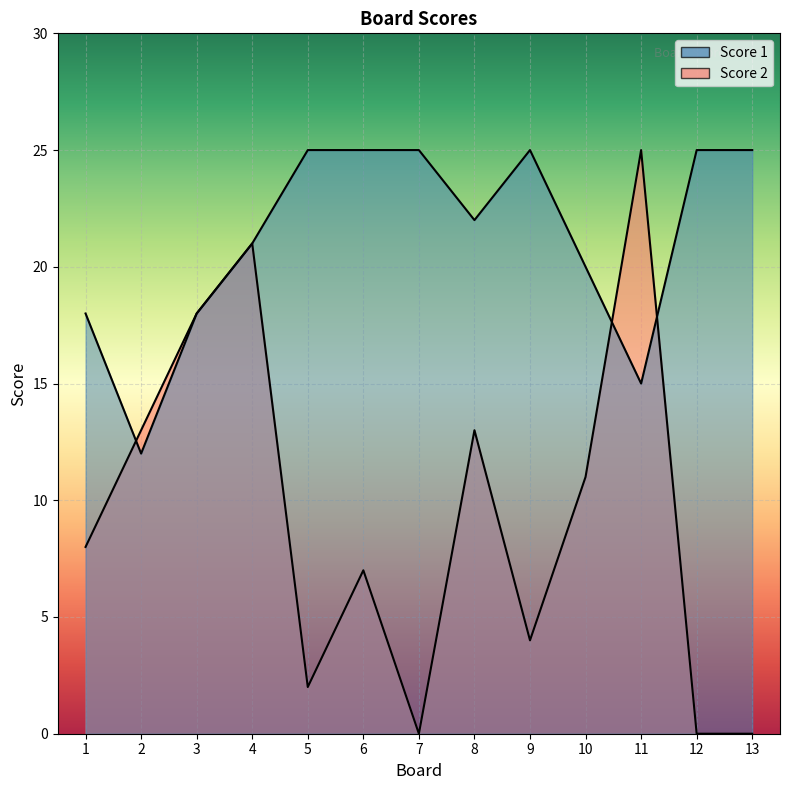

Does the chart display data point markers on the line(s)?

No